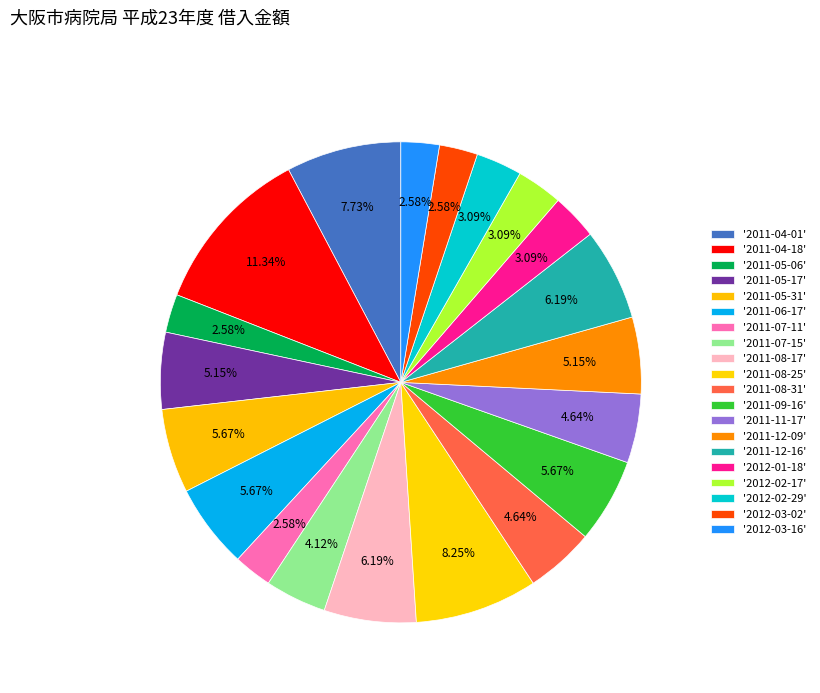

How many slices are in this pie chart?

20